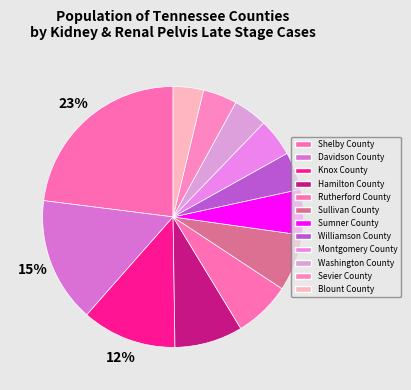

Is the sum of Montgomery County and Sumner County greater than half?

No